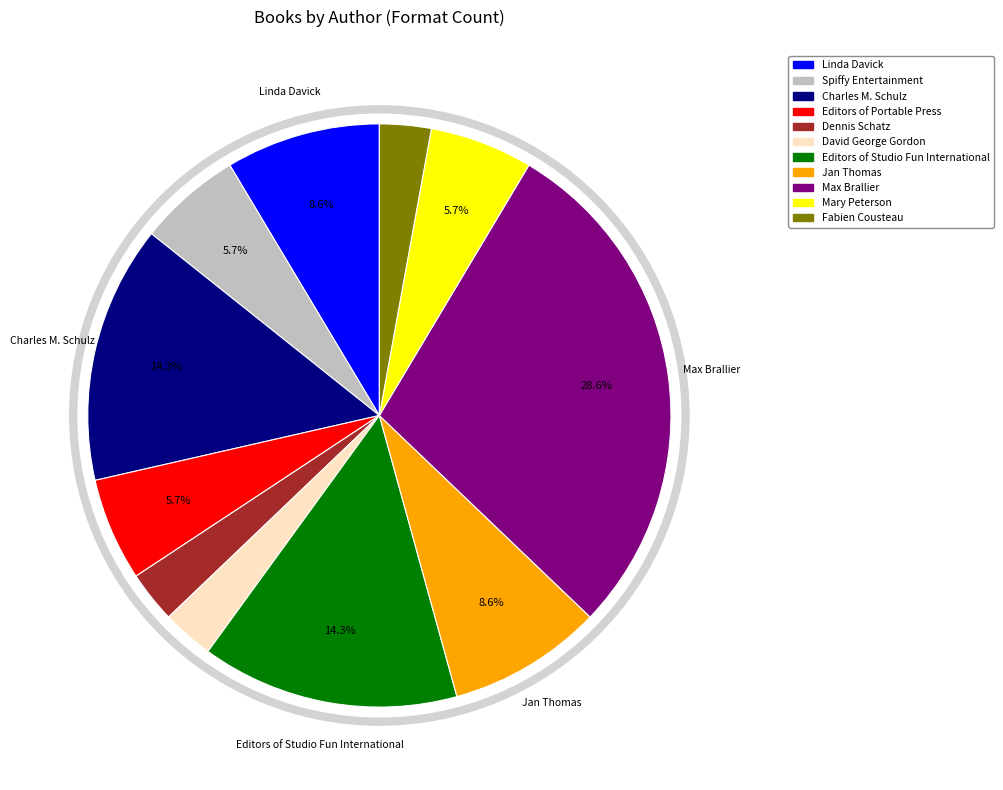

Combined, do Spiffy Entertainment and David George Gordon account for over 50%?

No